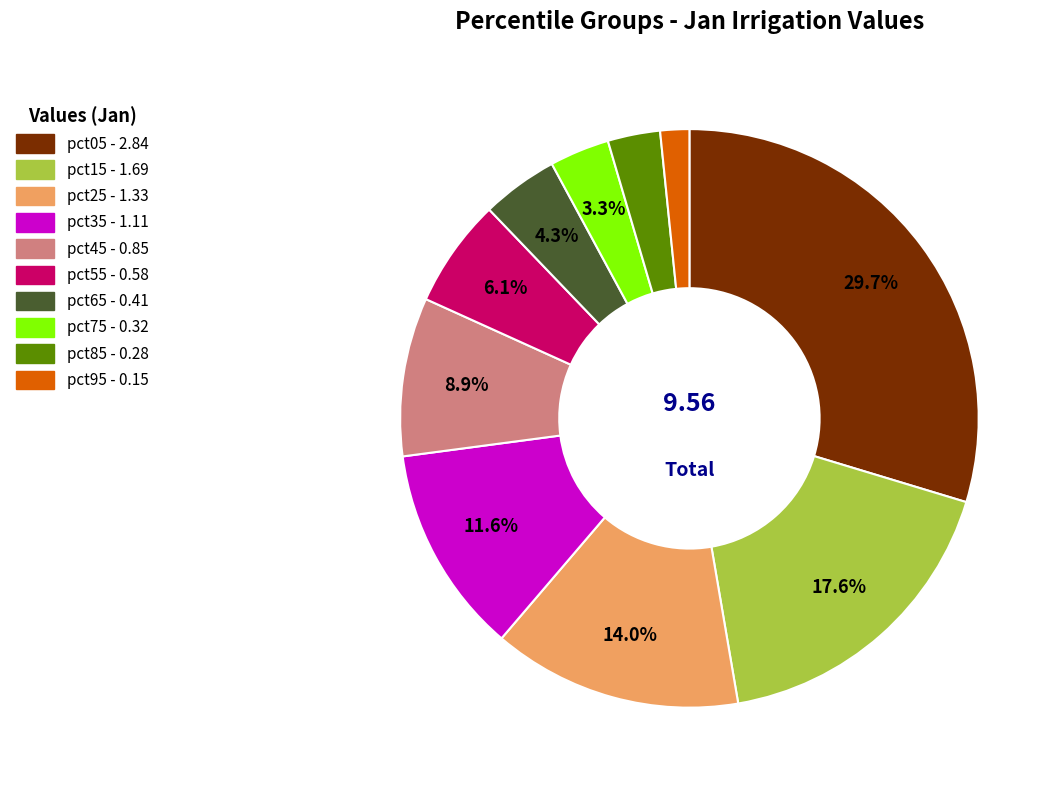

What is the smallest slice in the pie chart?

pct95